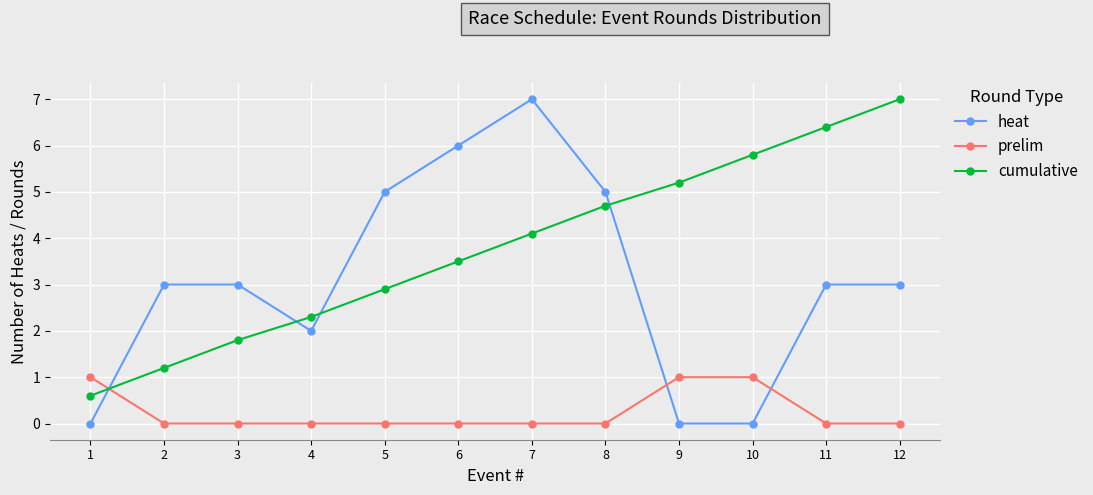

At which category is the sum across all series the highest?

7